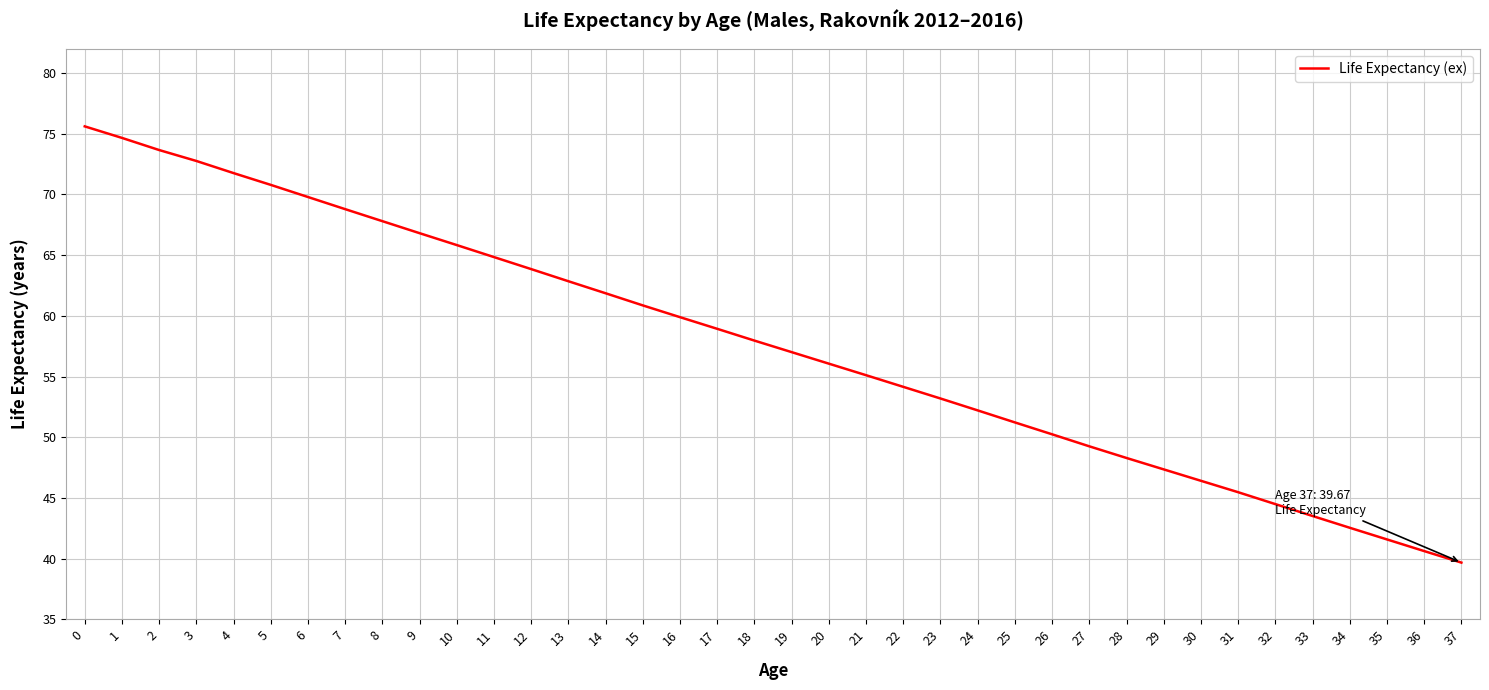

List the labels in order of value, largest first.

0, 1, 2, 3, 4, 5, 6, 7, 8, 9, 10, 11, 12, 13, 14, 15, 16, 17, 18, 19, 20, 21, 22, 23, 24, 25, 26, 27, 28, 29, 30, 31, 32, 33, 34, 35, 36, 37